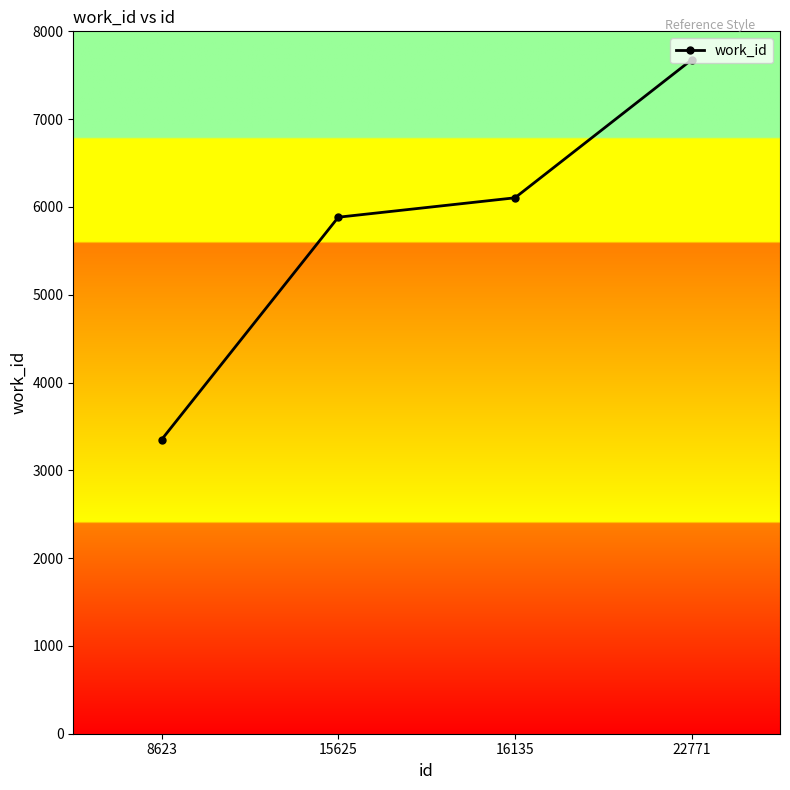

Reading right to left, list all the values displayed in this chart.

7676	6104	5883	3350